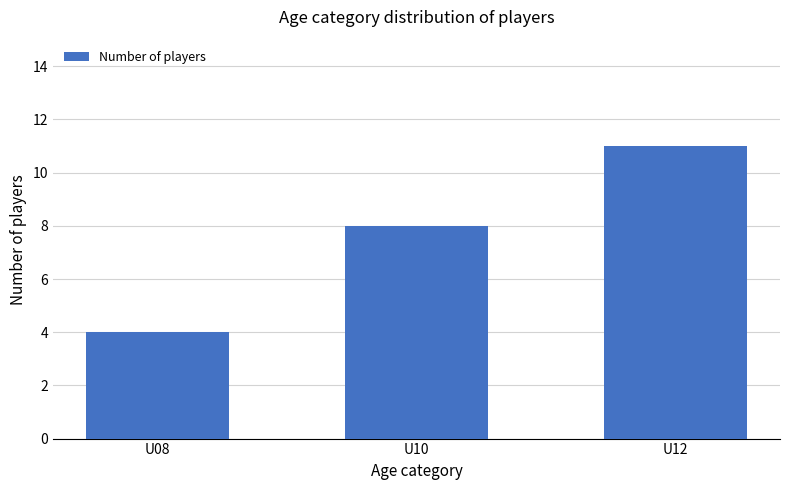

The value at U08 is 6. True or false?

False